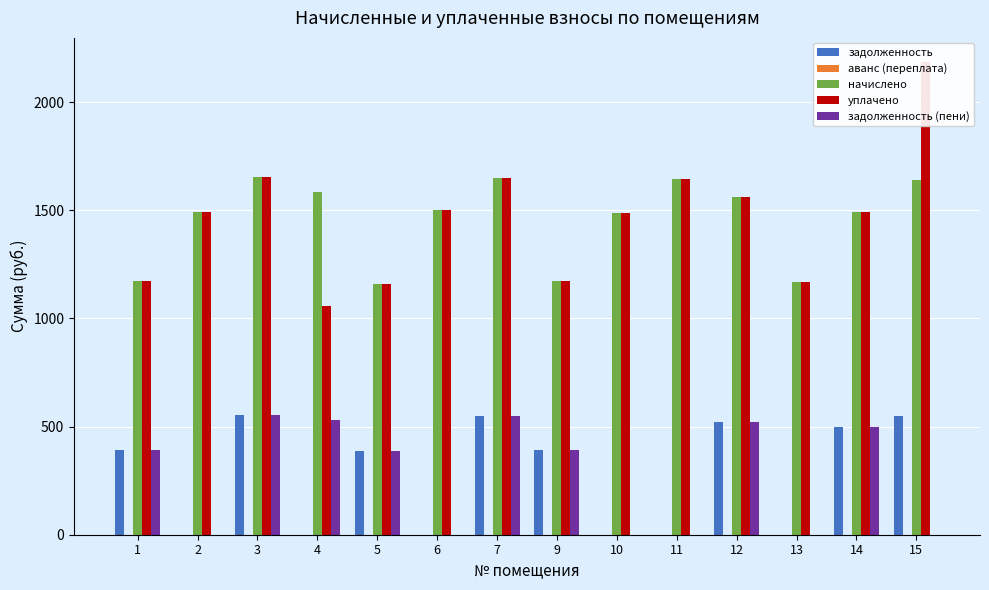

Reading right to left, transcribe all the data shown in this chart.

задолженность: 15=546.9	14=497.8	13=0.0	12=519.9	11=0.0	10=0.0	9=390.8	7=549.4	6=0.0	5=387.1	4=0.0	3=551.8	2=0.0	1=390.8
аванс (переплата): 15=0.0	14=0.0	13=0.0	12=0.0	11=0.0	10=0.0	9=0.0	7=0.0	6=0.0	5=0.0	4=0.0	3=0.0	2=0.0	1=0.0
начислено: 15=1640.7	14=1493.2	13=1168.8	12=1559.6	11=1644.4	10=1489.6	9=1172.5	7=1648.1	6=1500.6	5=1161.4	4=1585.4	3=1655.5	2=1493.2	1=1172.5
уплачено: 15=2187.6	14=1493.2	13=1168.8	12=1559.6	11=1644.4	10=1489.6	9=1172.5	7=1648.1	6=1500.6	5=1161.4	4=1056.9	3=1655.5	2=1493.2	1=1172.5
задолженность (пени): 15=0.0	14=497.8	13=0.0	12=519.9	11=0.0	10=0.0	9=390.8	7=549.4	6=0.0	5=387.1	4=528.5	3=551.8	2=0.0	1=390.8